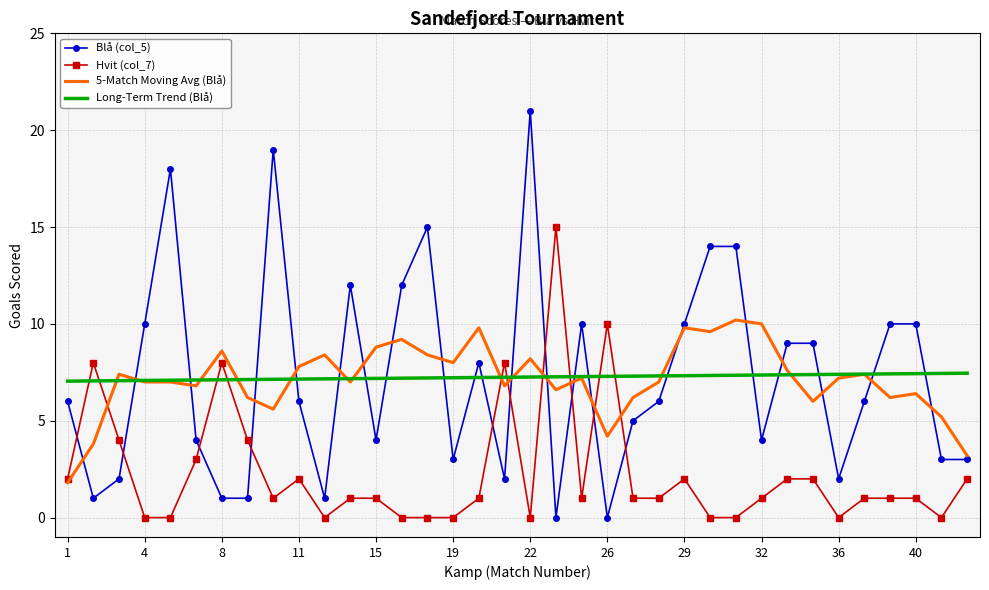

What is the maximum value for Hvit (col_7)?

15.0